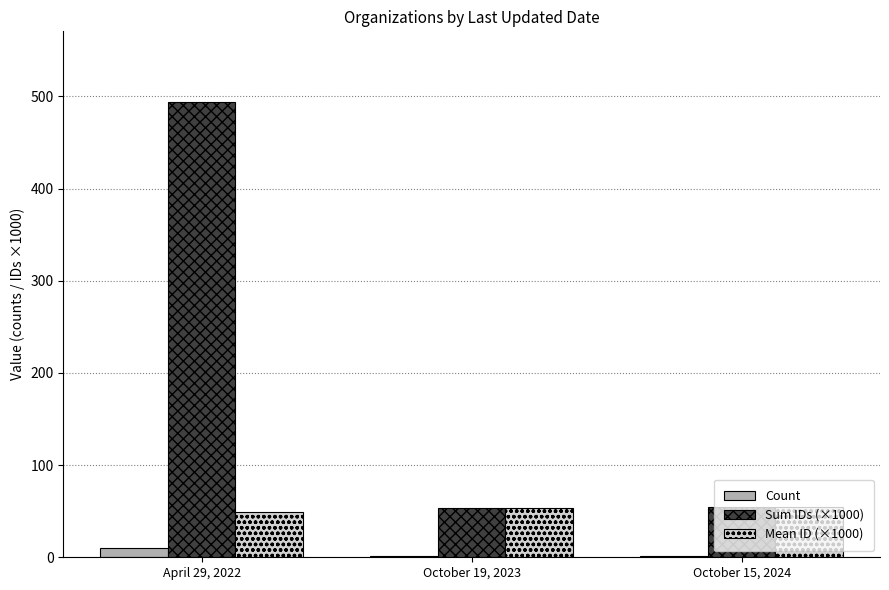

Is the value of Mean ID (×1000) at April 29, 2022 greater than the value of Sum IDs (×1000) at October 15, 2024?

No